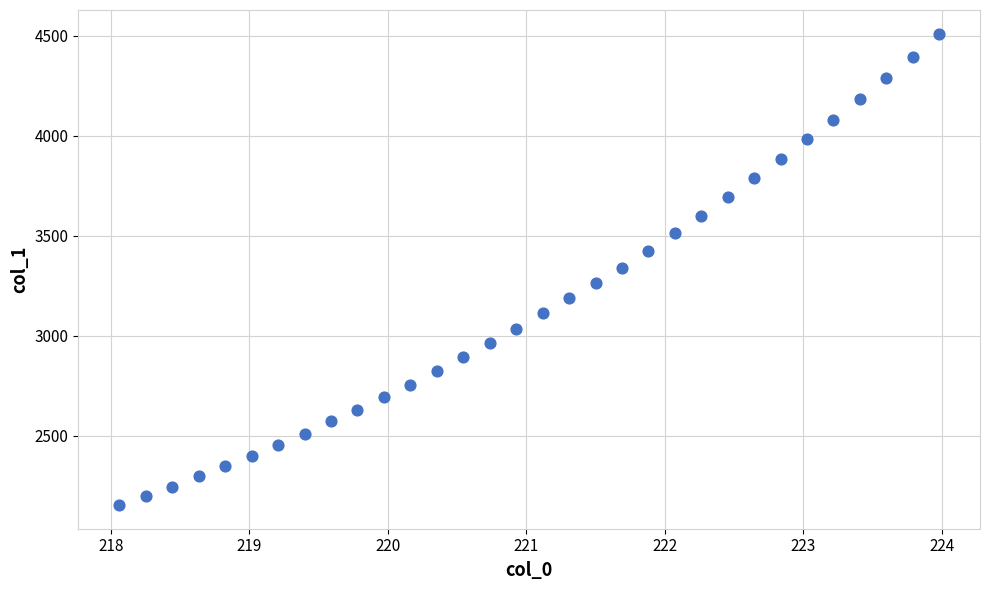

What is the range of X values (max minus min)?

5.9